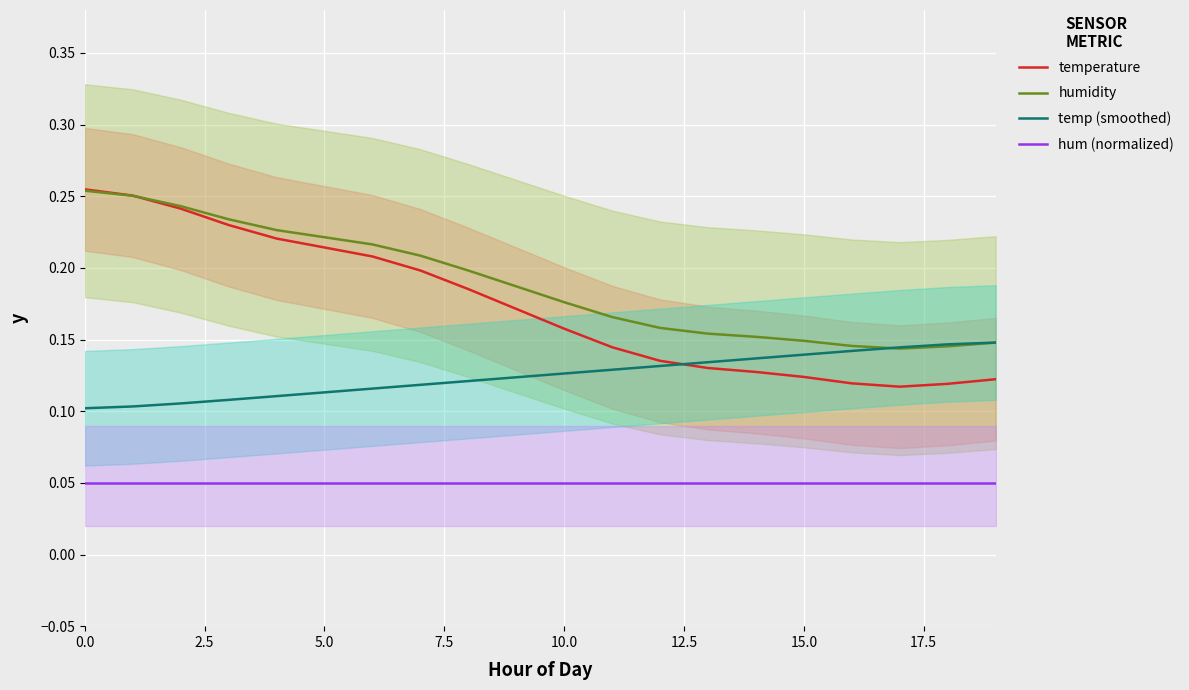

Rank the series by their maximum value, from lowest to highest.

hum (normalized), temp (smoothed), humidity, temperature